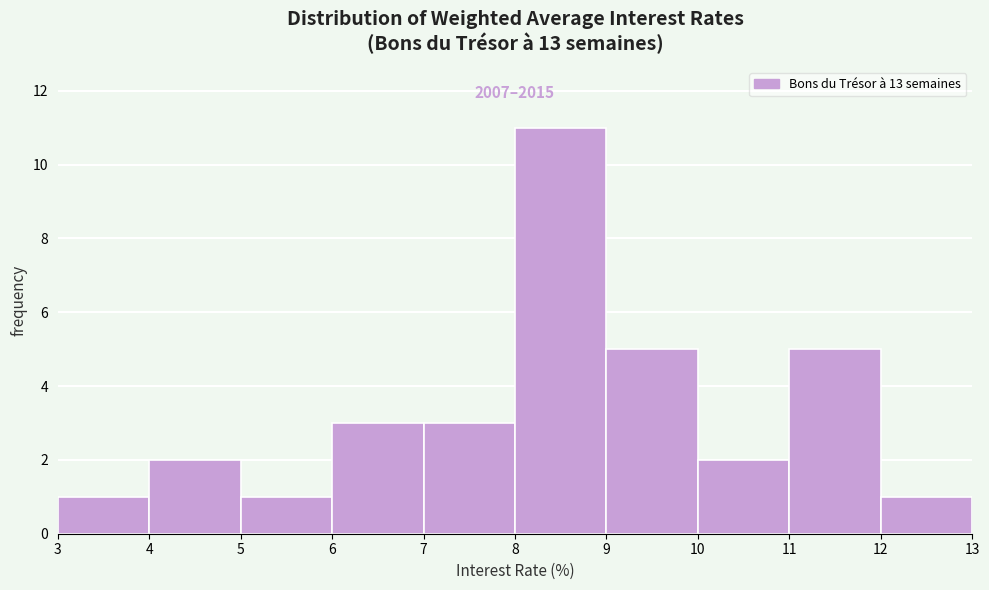

Over which range of the x-axis is the bar tallest?

8 to 9